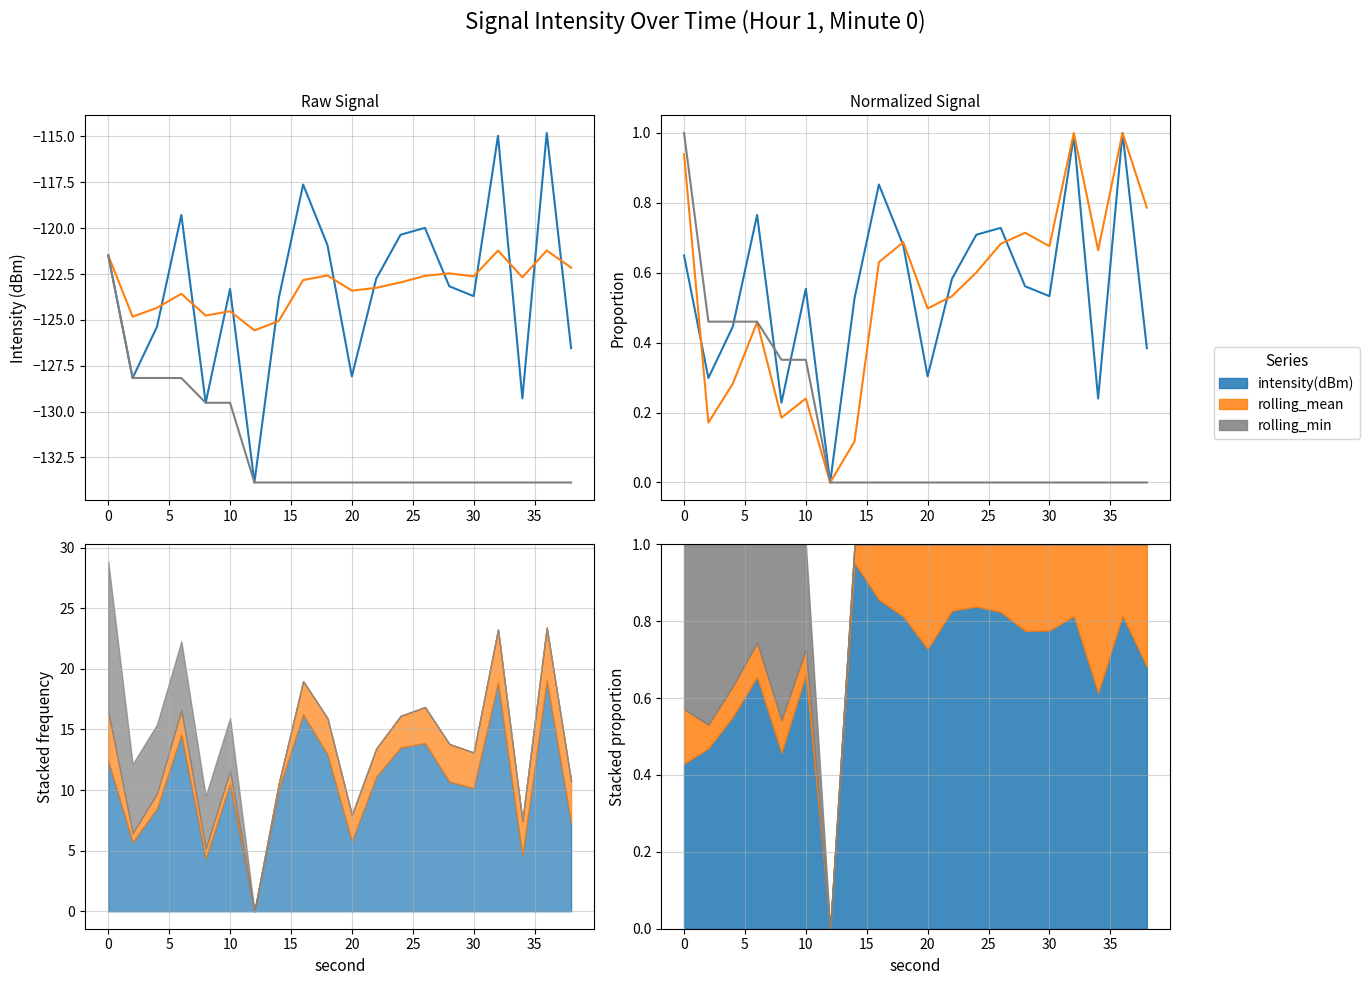

What is the value of the rolling_mean point at the 8th from the left?

0.1